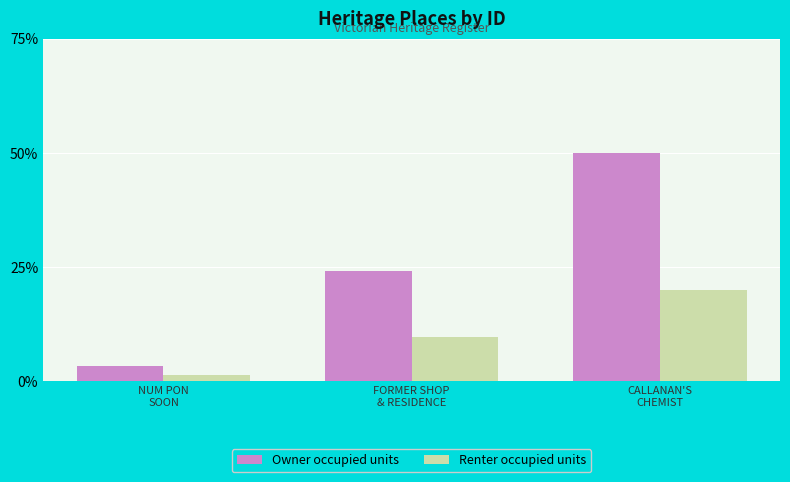

Which series changed the most between NUM PON
SOON and FORMER SHOP
& RESIDENCE?

Owner occupied units